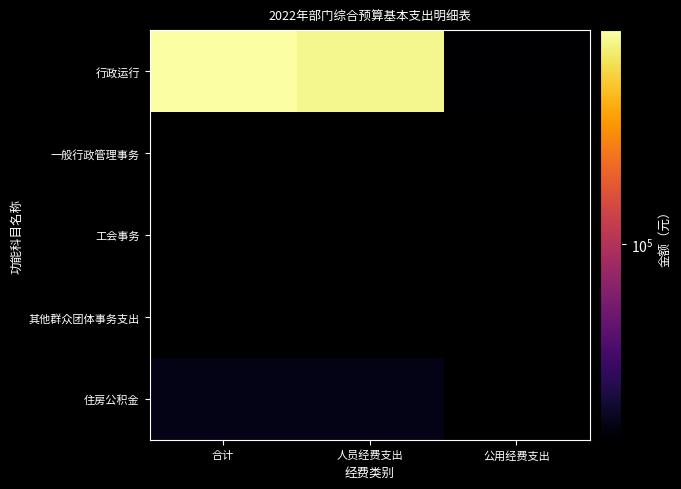

At which category does the chart reach its peak across all series?

合计